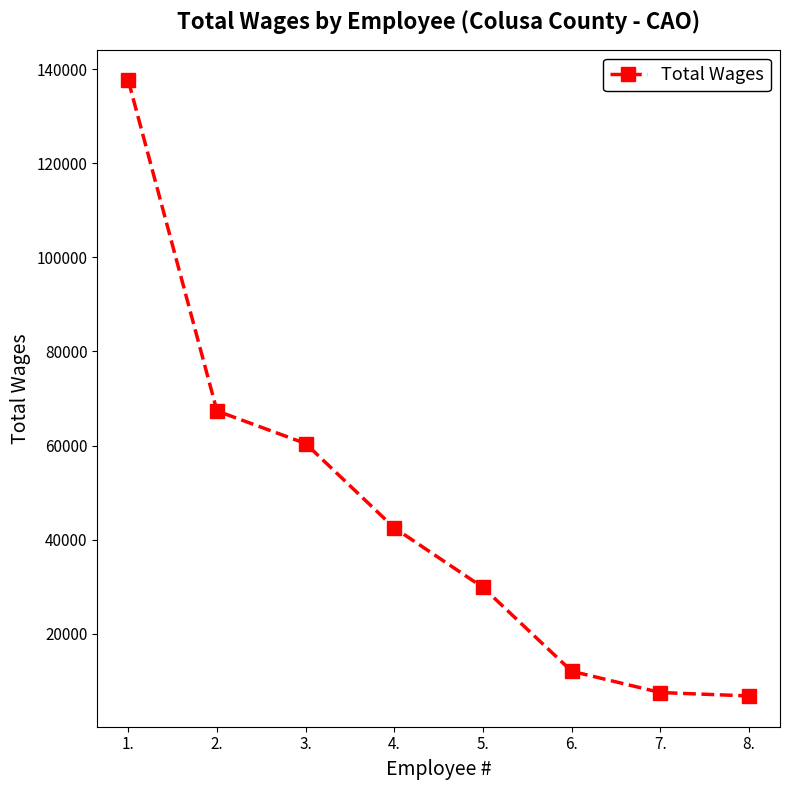

What is the change in value from 2. to 3.?

-6922